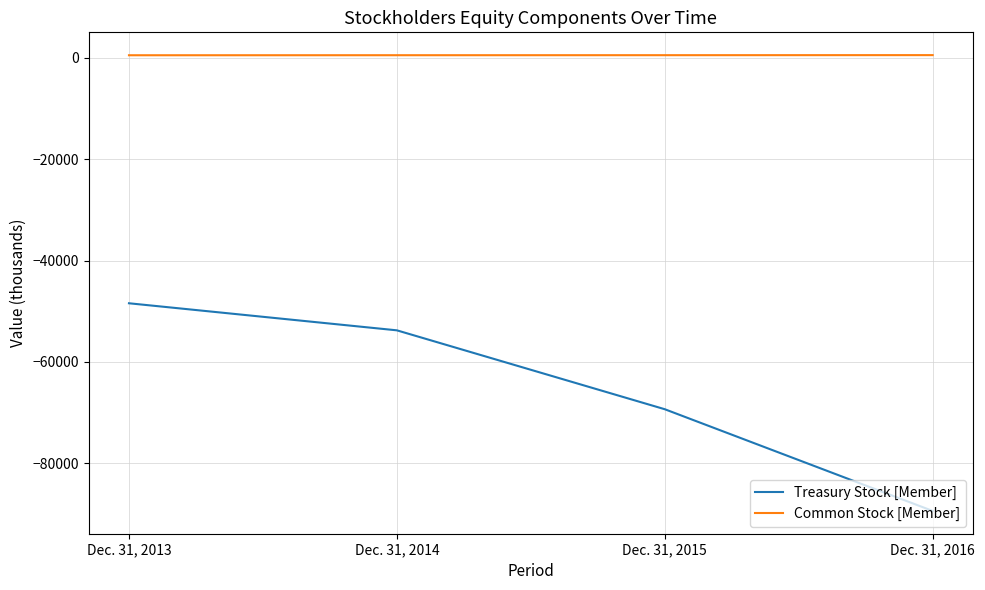

How many distinct data groups are displayed?

2